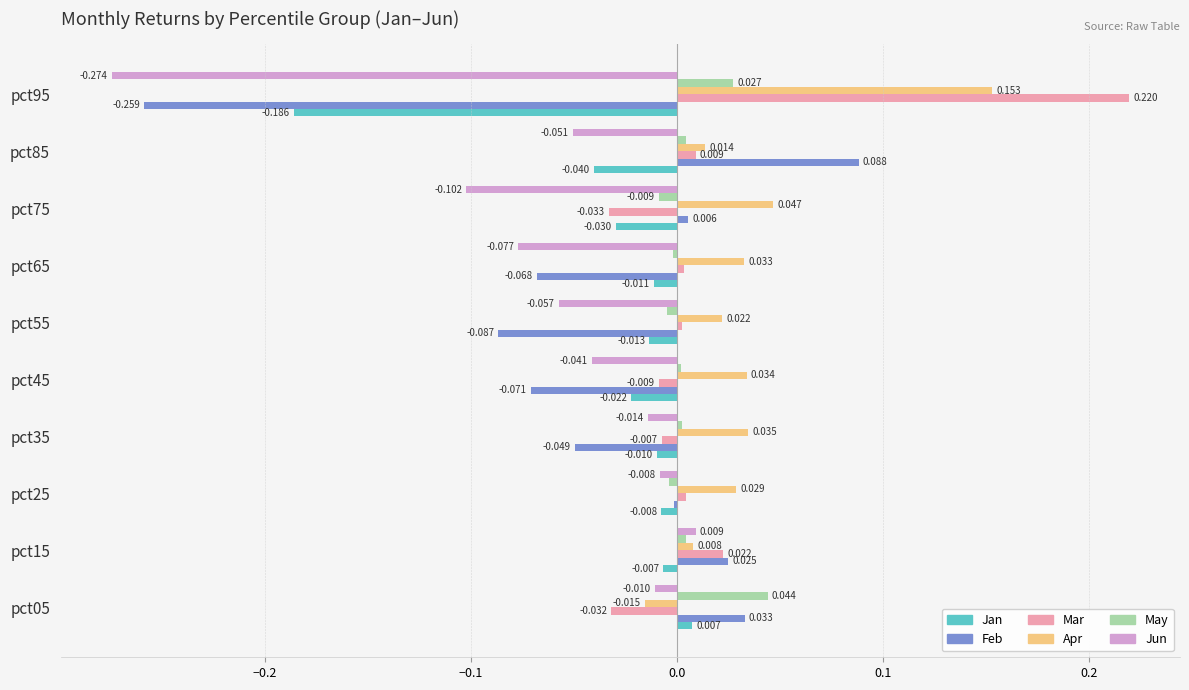

Which series has the largest total across all categories?

Apr